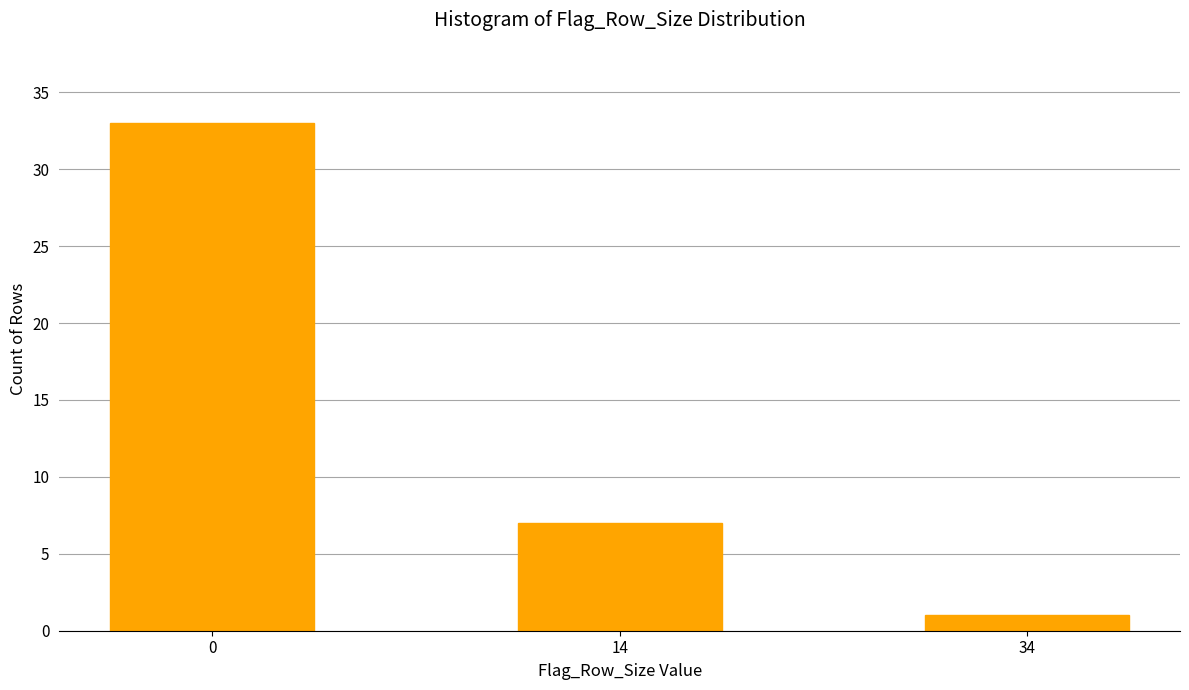

Reading left to right, what are all the values shown in this chart?

0=33	14=7	34=1